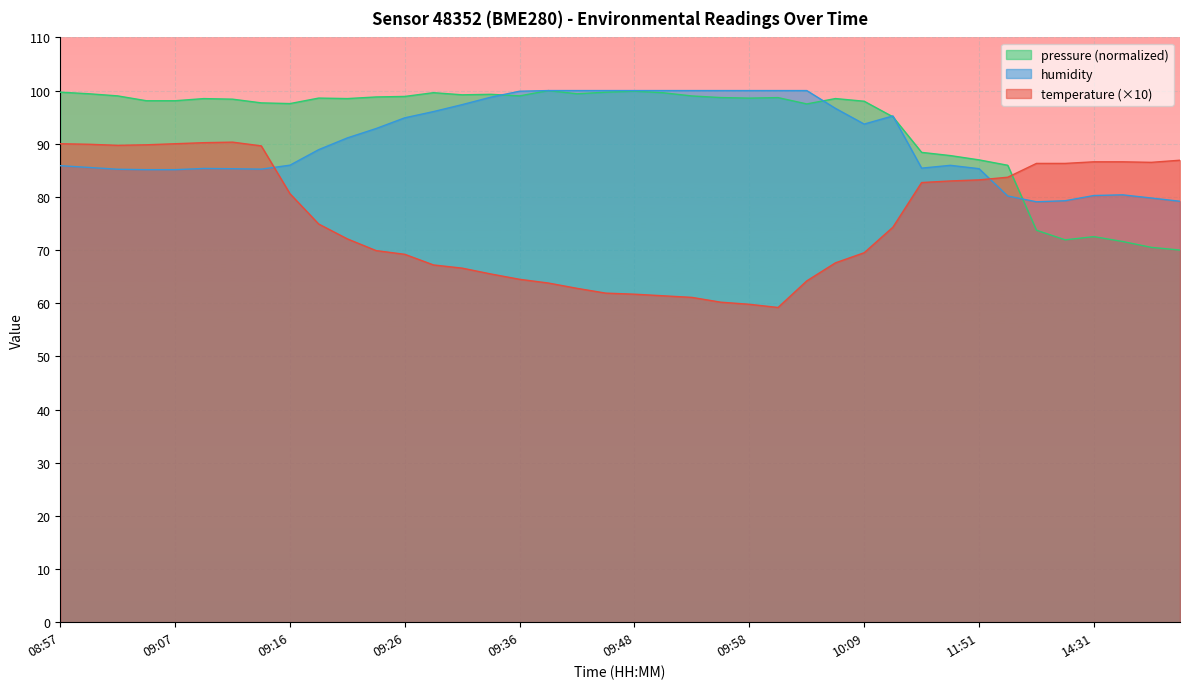

At which label does temperature first exceed 74?

08:57